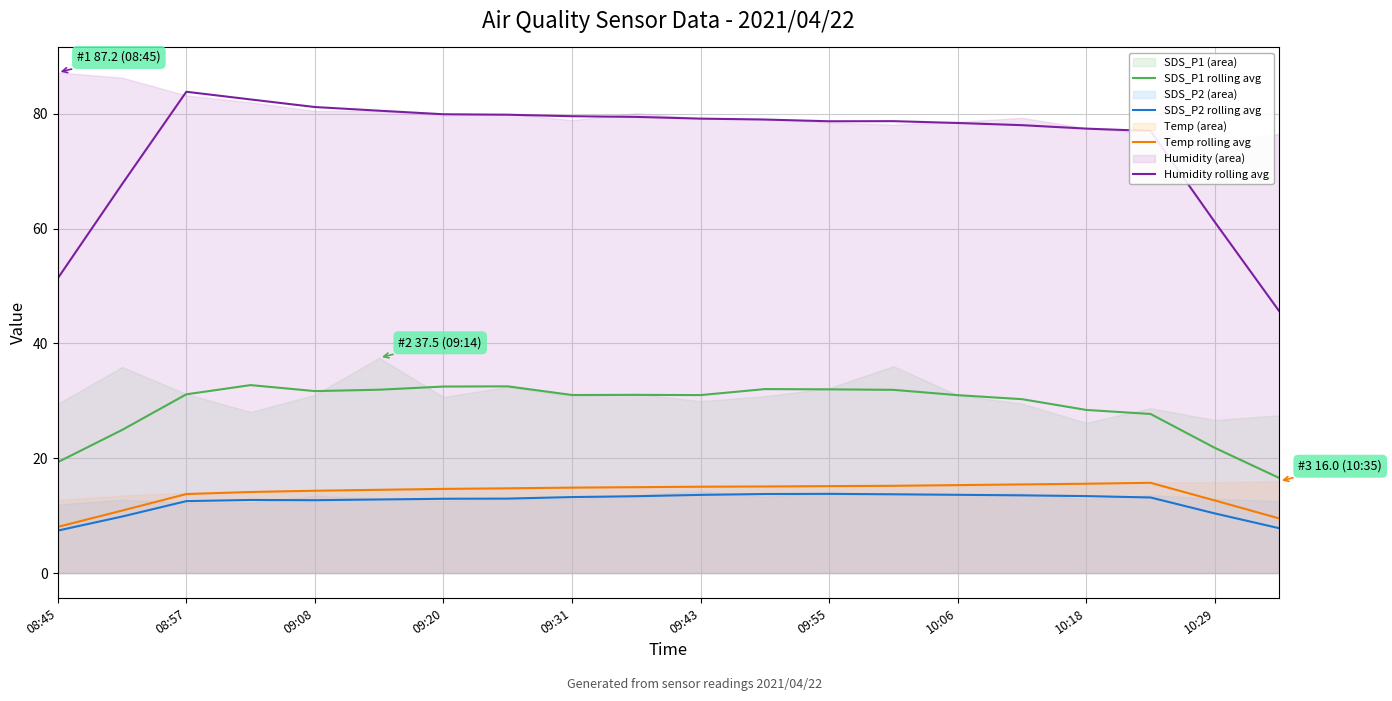

True or false: Temp rolling avg and SDS_P2 rolling avg cross at least once.

False